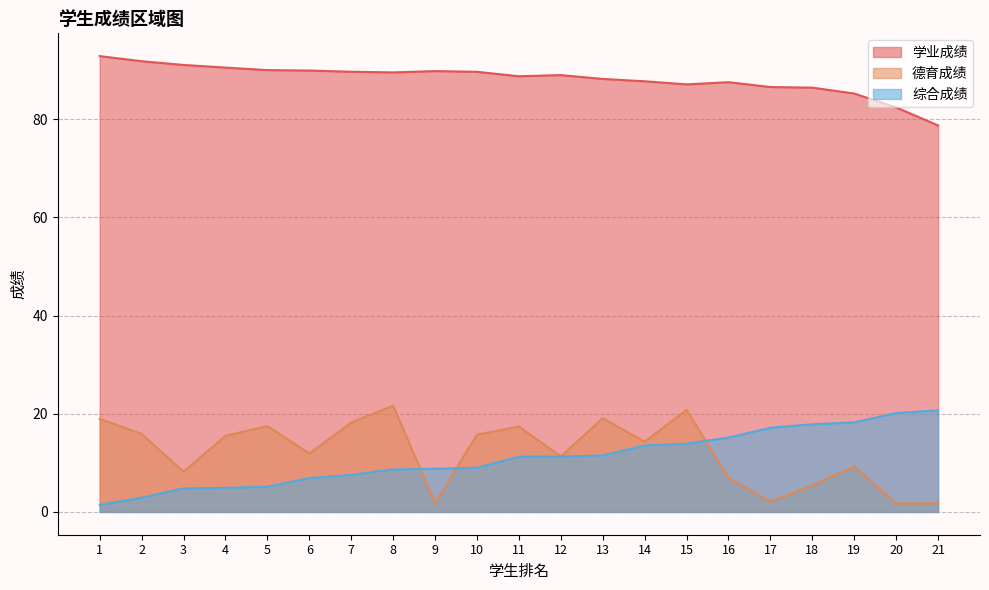

How many lines are shown in the chart?

3